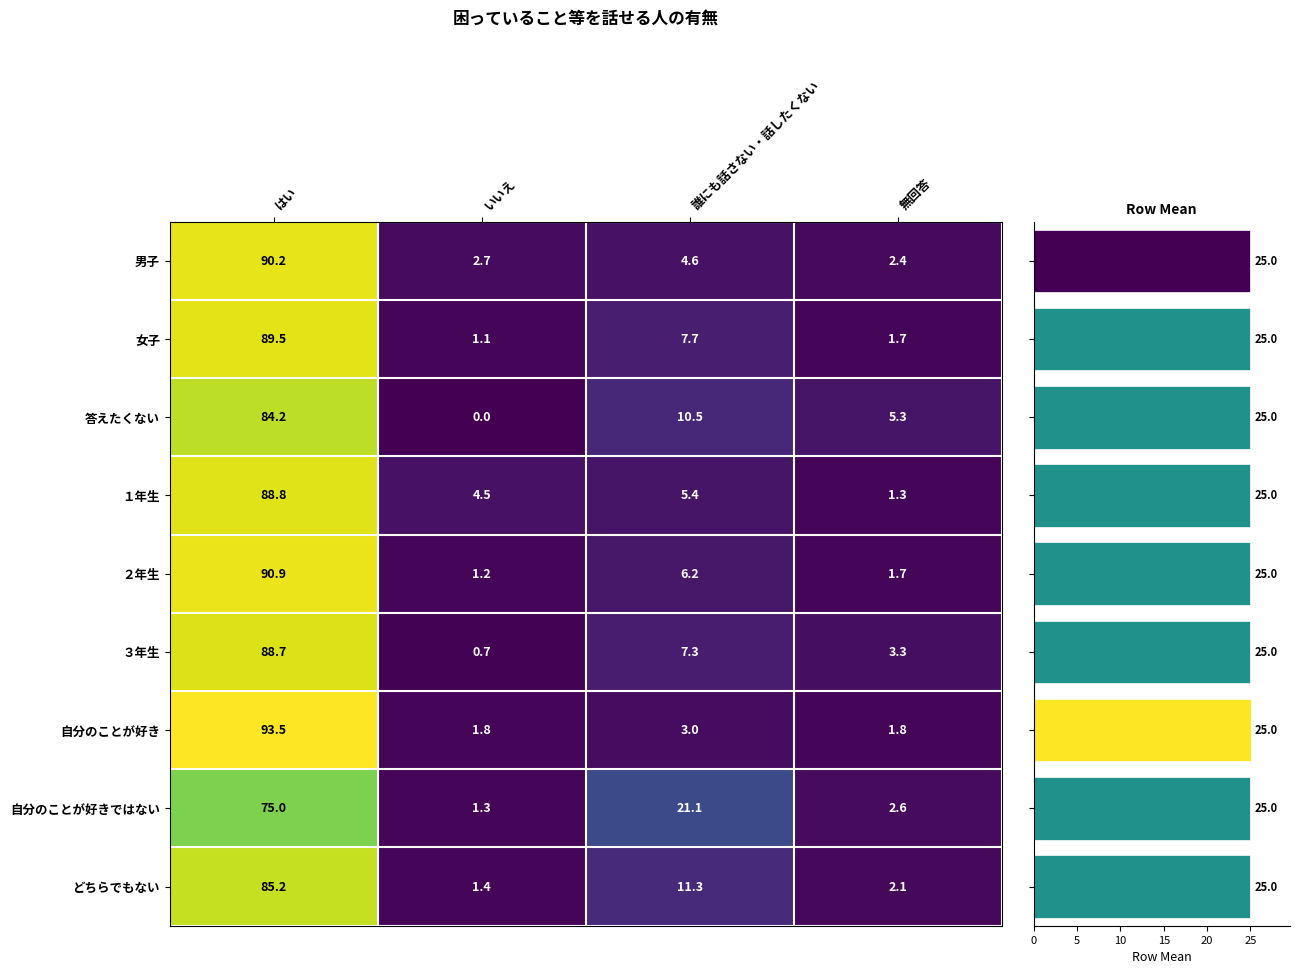

Which series has the largest range (max minus min)?

自分のことが好き